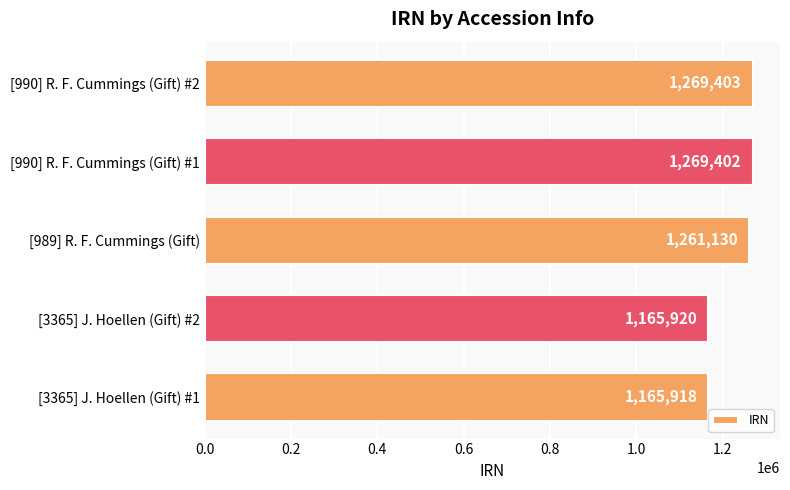

What is the greatest value displayed?

1269403